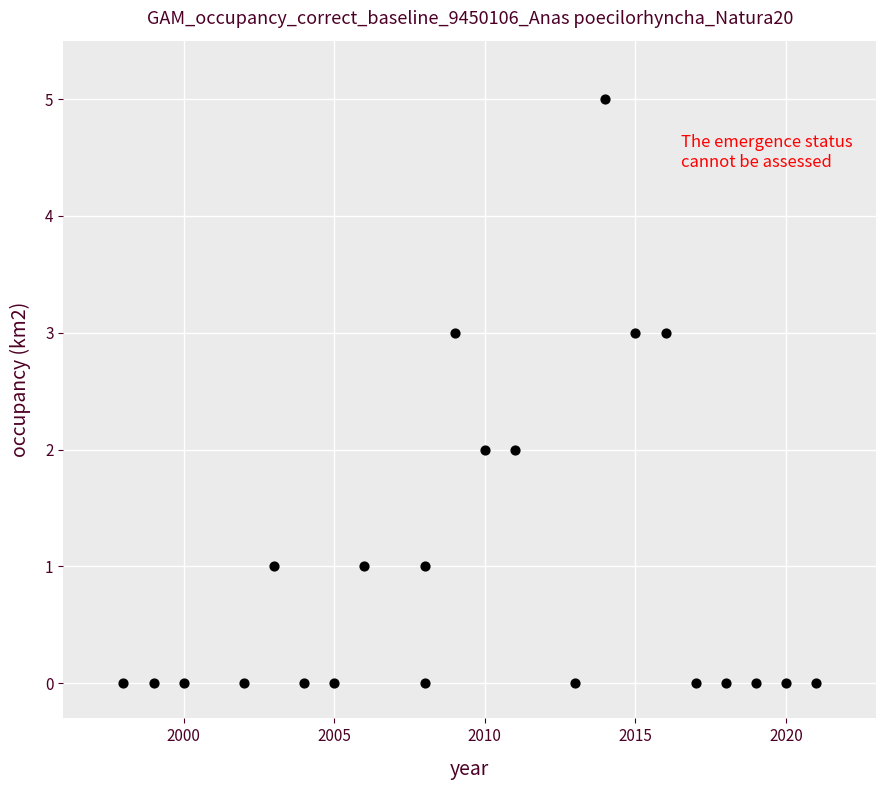

What is the range of Y values (max minus min)?

5